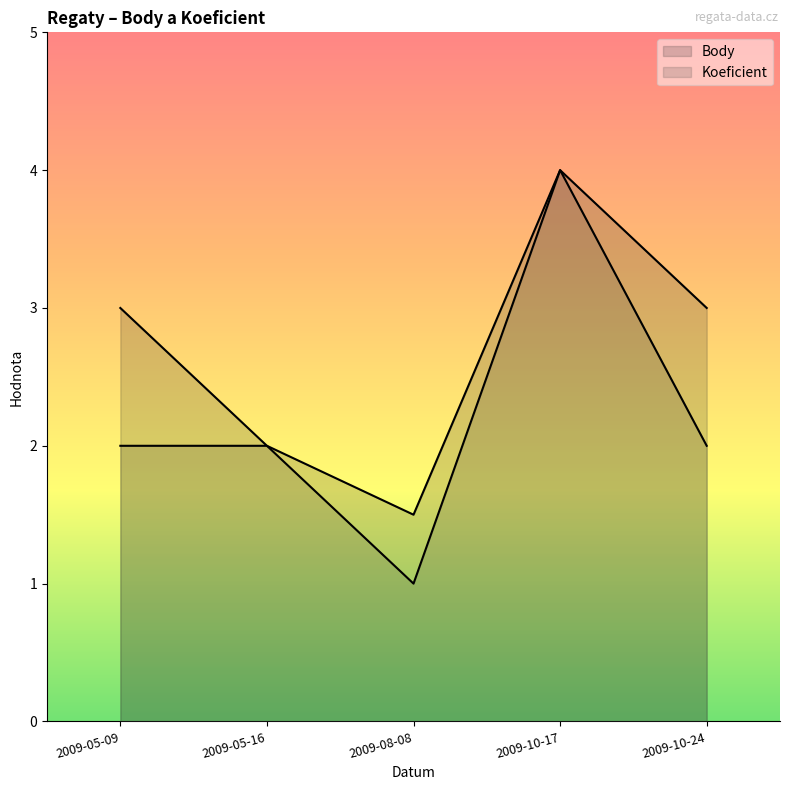

List the labels in order of Koeficient value, smallest first.

2009-08-08, 2009-05-09, 2009-05-16, 2009-10-24, 2009-10-17